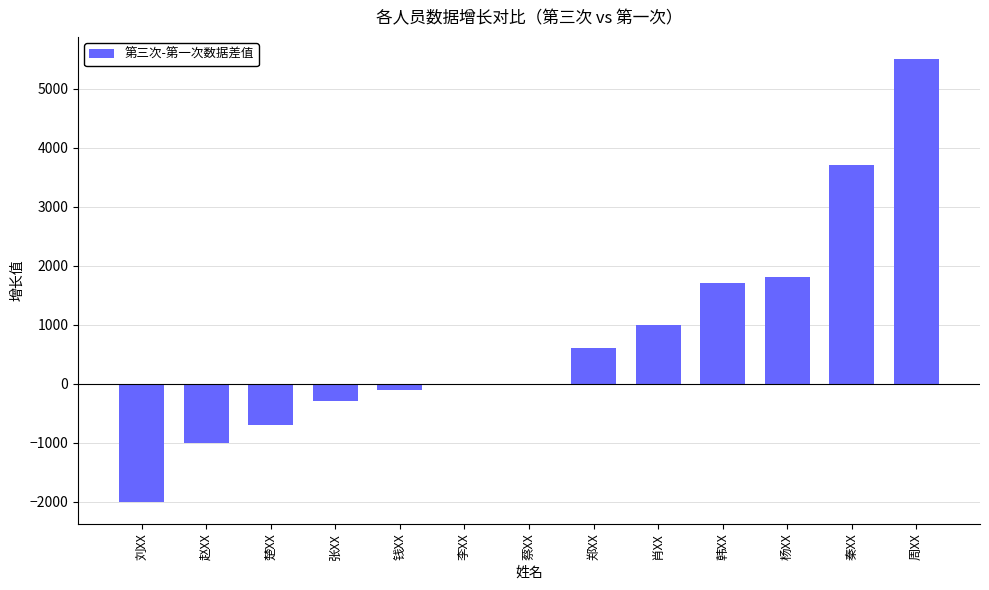

Read the value at 刘XX.

-2000